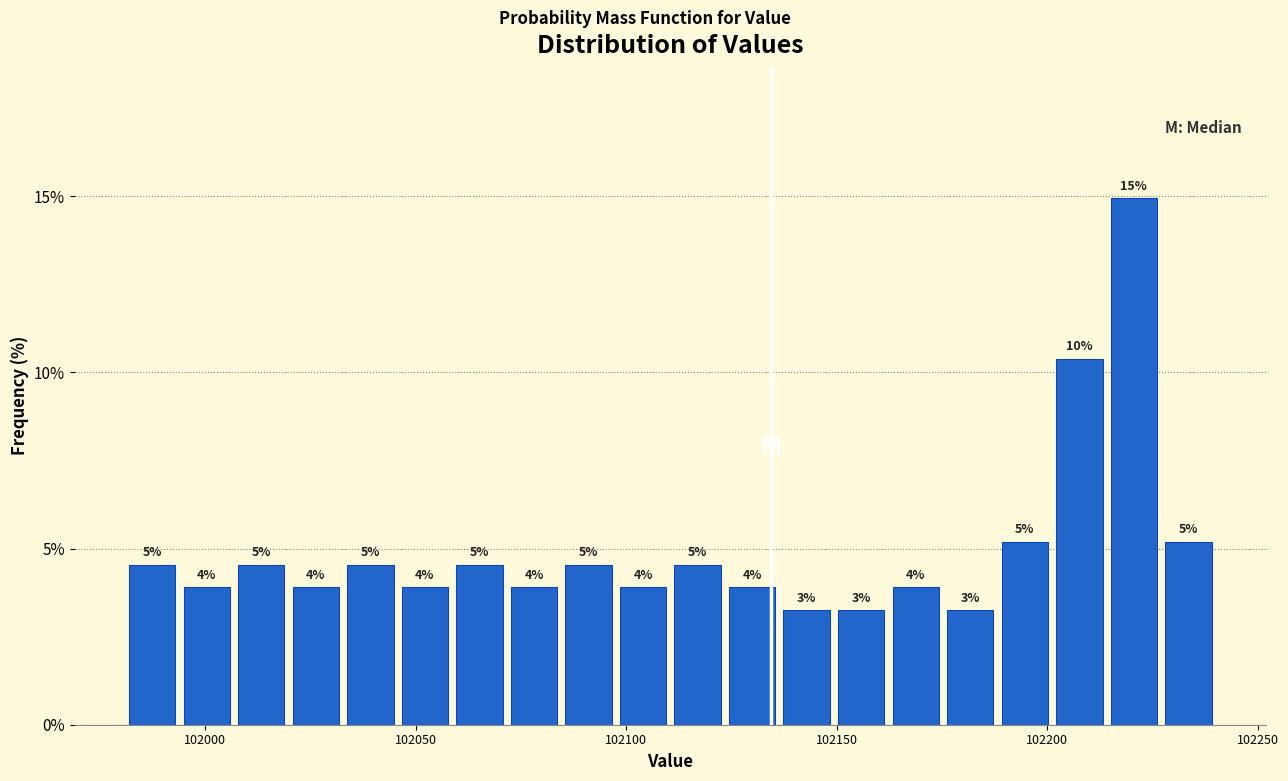

Read against the x-axis, roughly where is the centre of the tallest bar?

102220